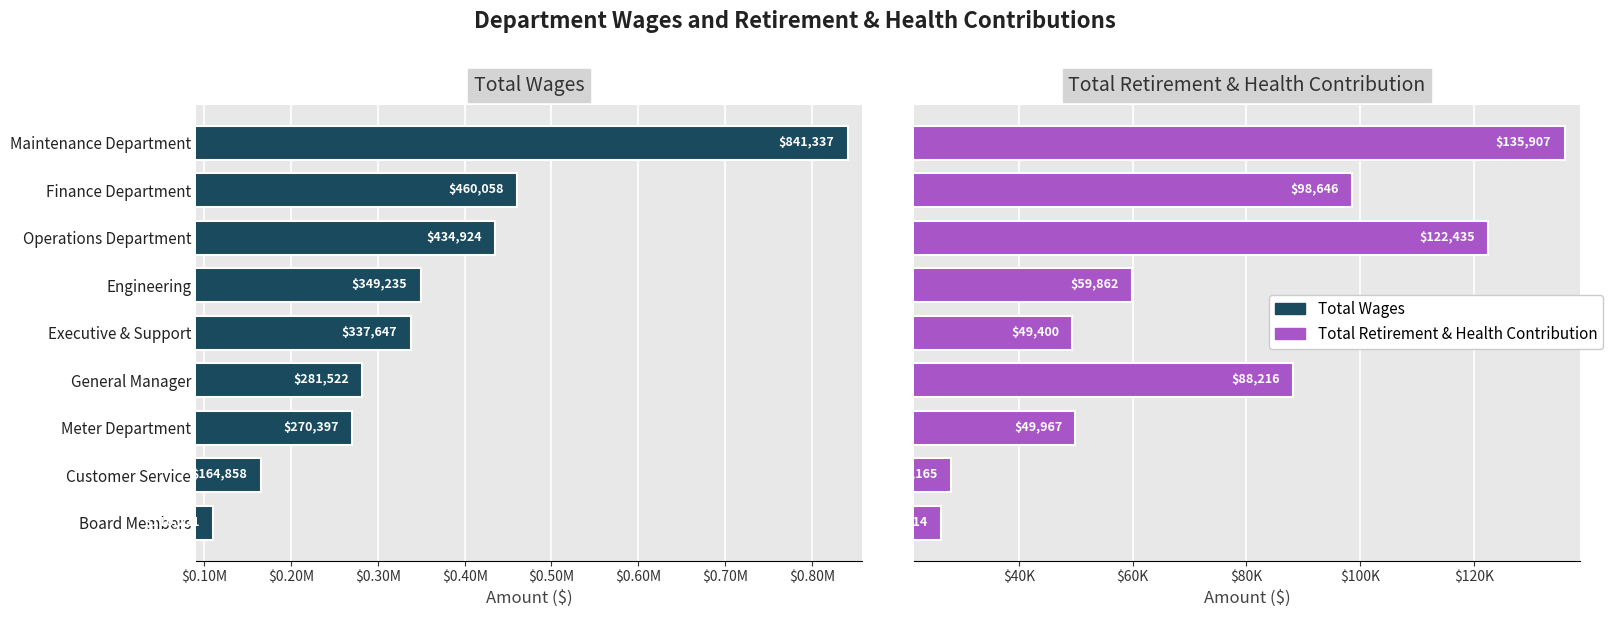

Does the chart contain any negative values?

No